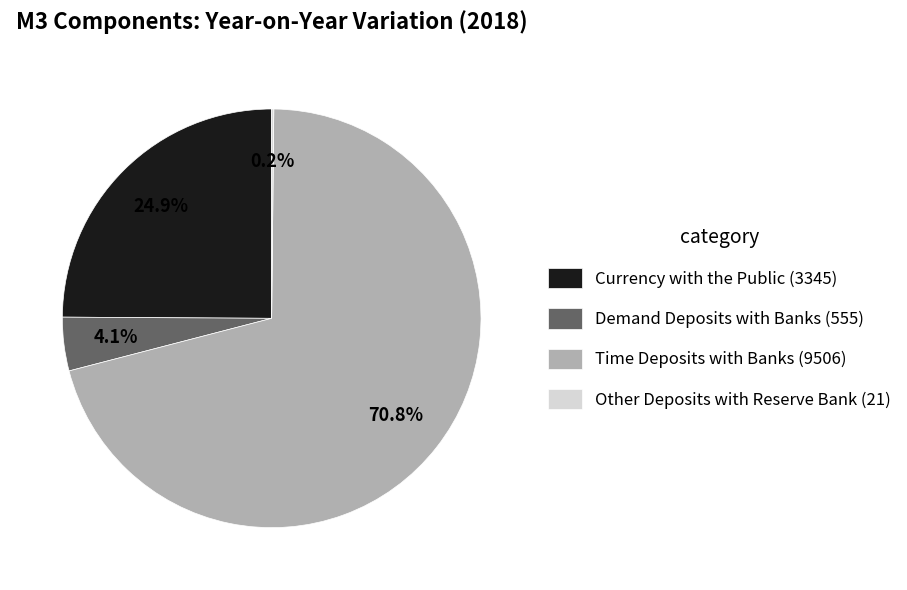

Does any single category account for the majority?

Yes